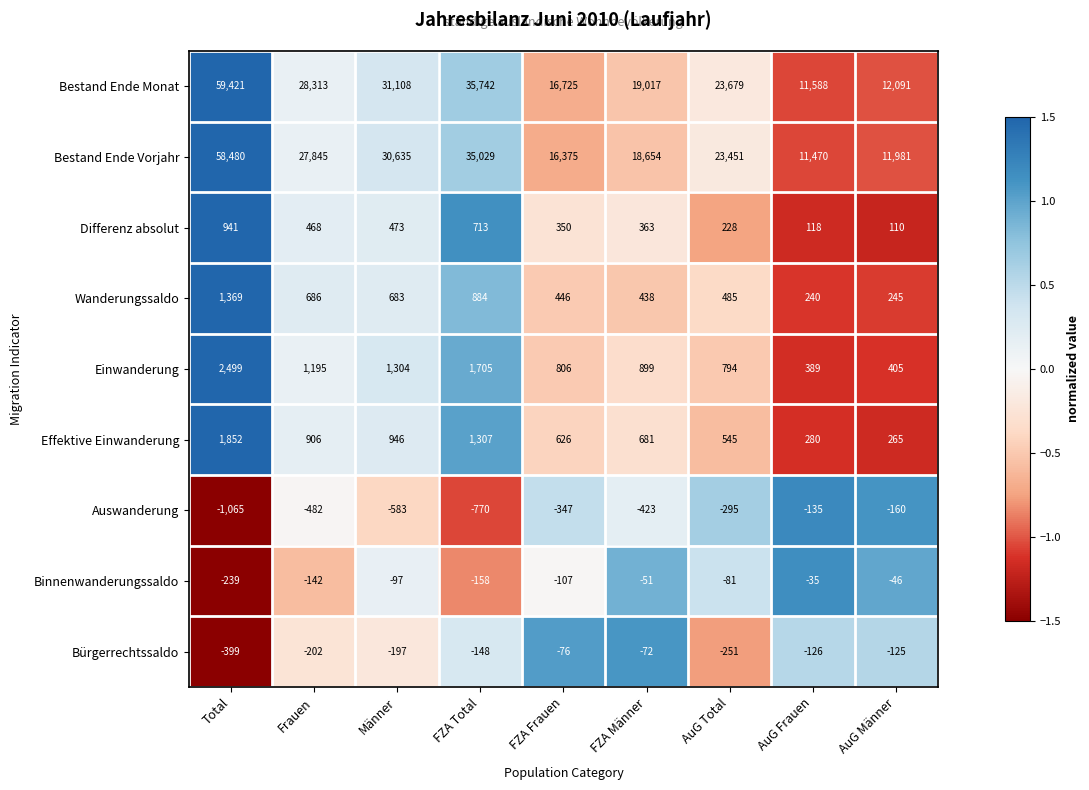

At how many categories does at least one series exceed 1?

9